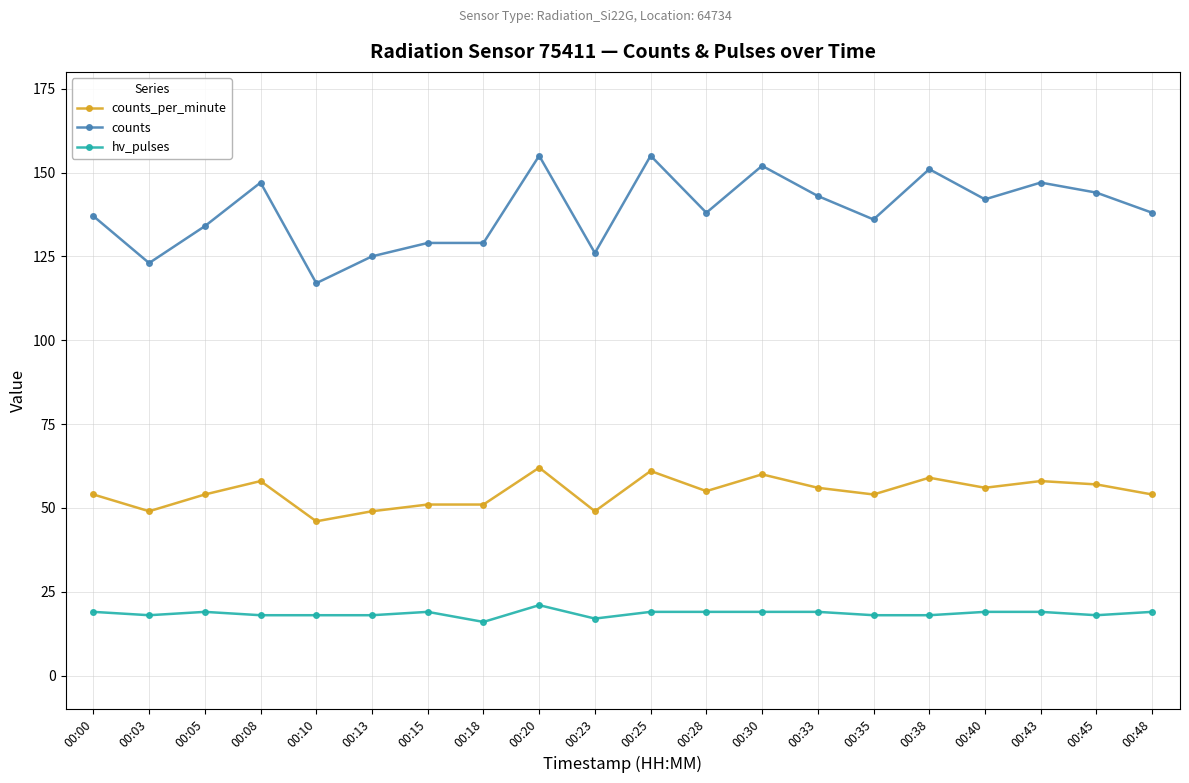

The counts series shows 228 at 00:48. True or false?

False